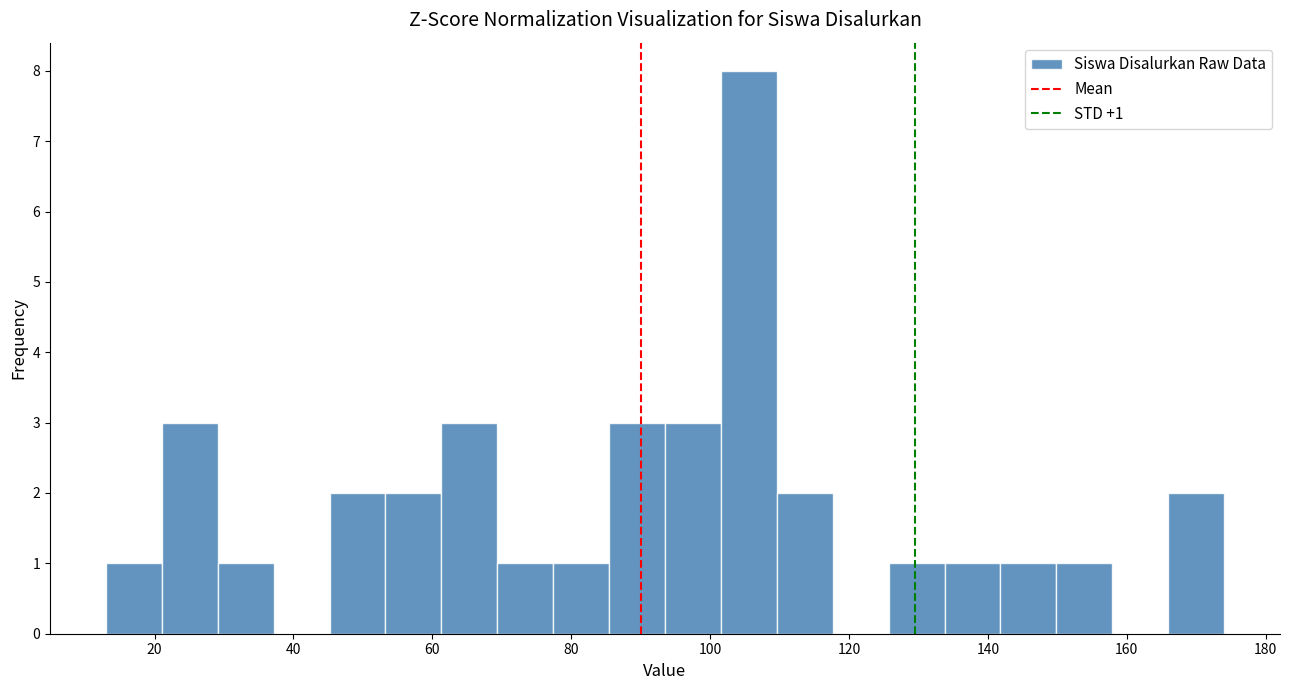

Over which range of the x-axis is the bar tallest?

102 to 110